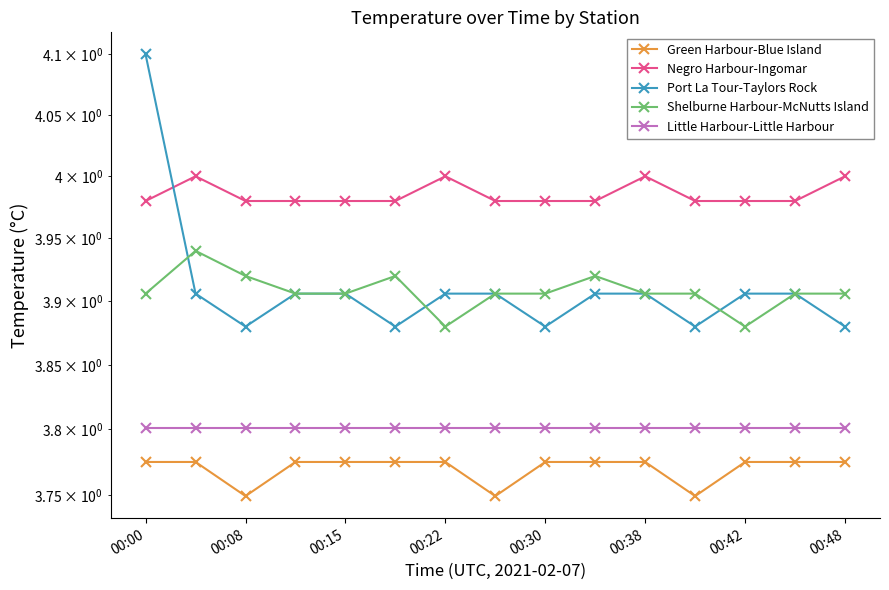

At how many categories does at least one series exceed 3?

15